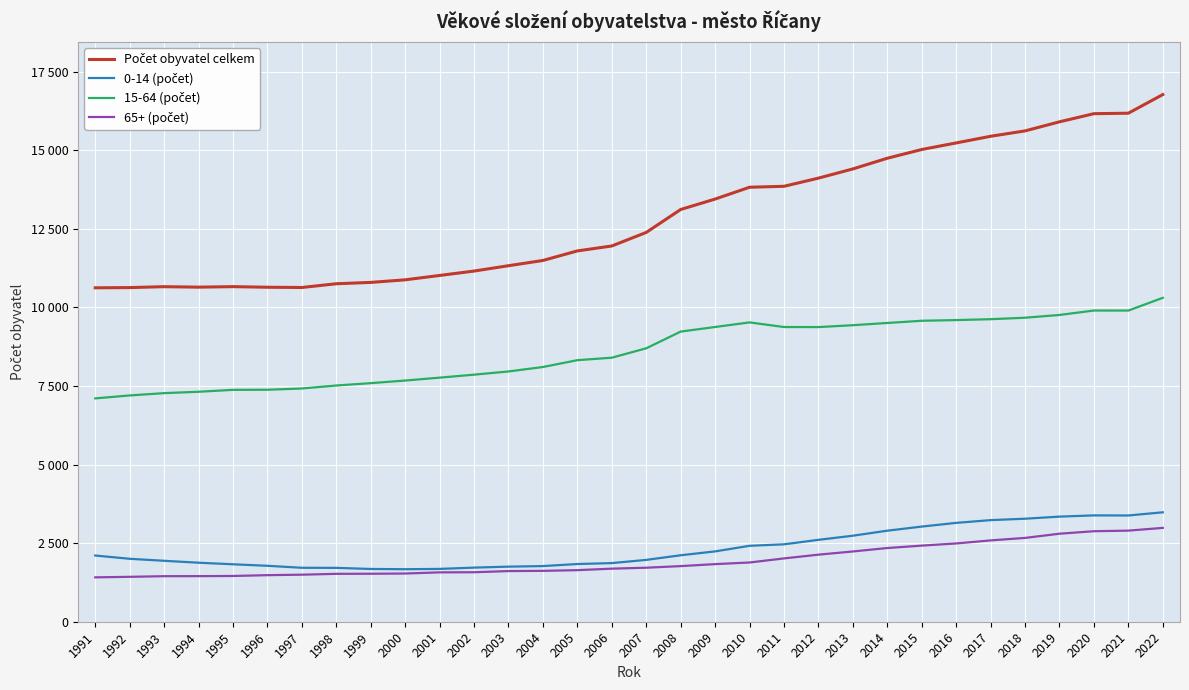

At 2006, list the series in order from largest to smallest.

Počet obyvatel celkem, 15-64 (počet), 0-14 (počet), 65+ (počet)